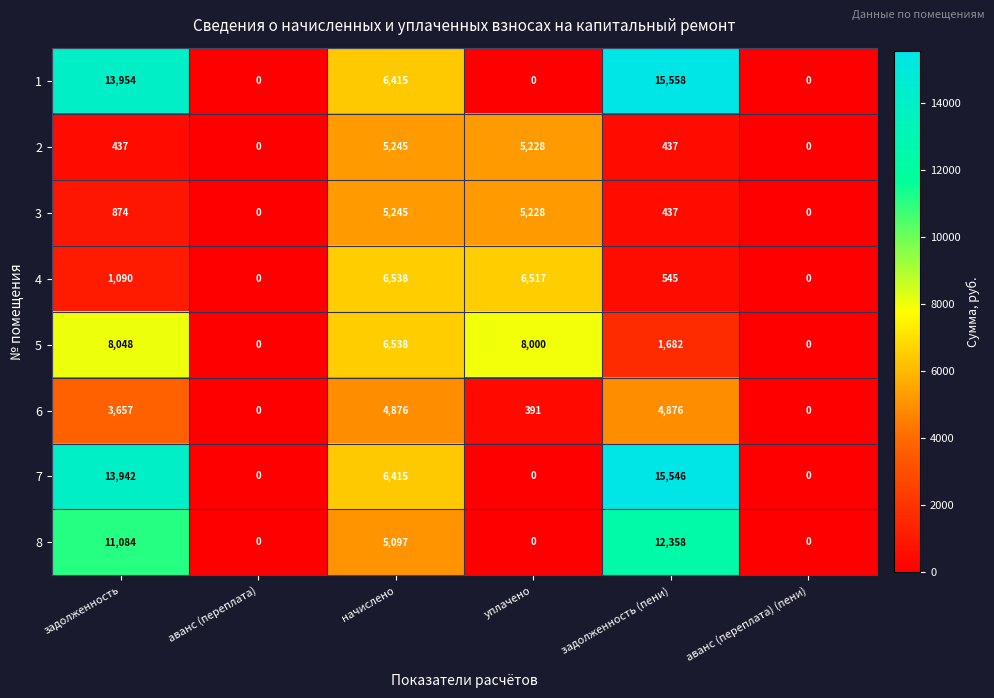

How many distinct data groups are displayed?

8